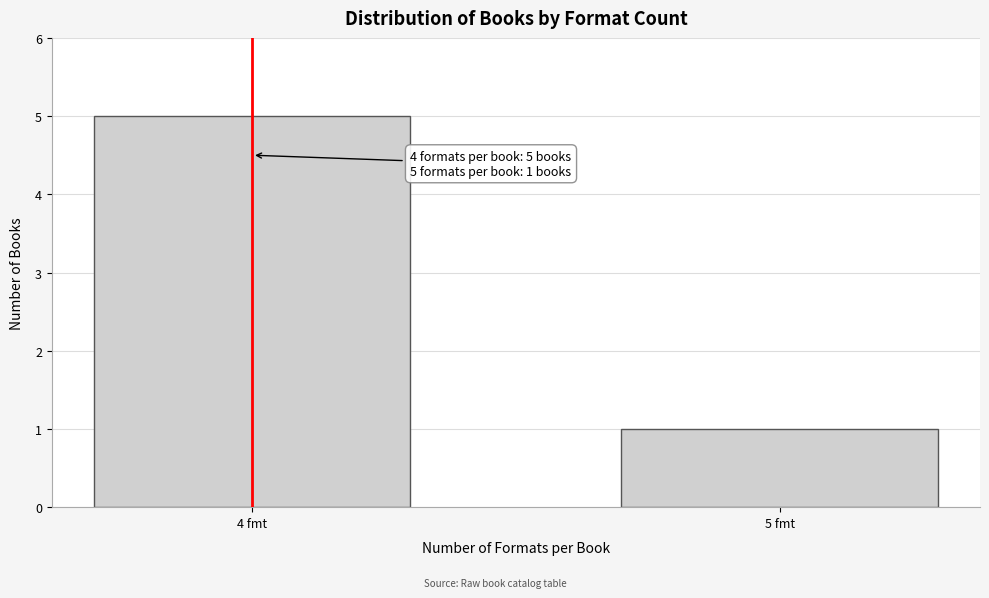

Reading right to left, list all the values displayed in this chart.

1	5